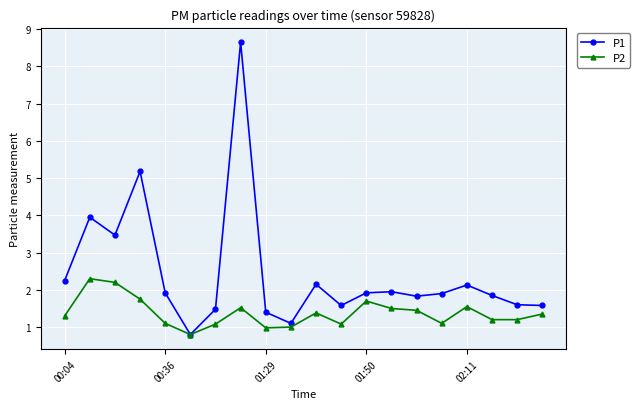

What is the minimum value for P1?

0.8